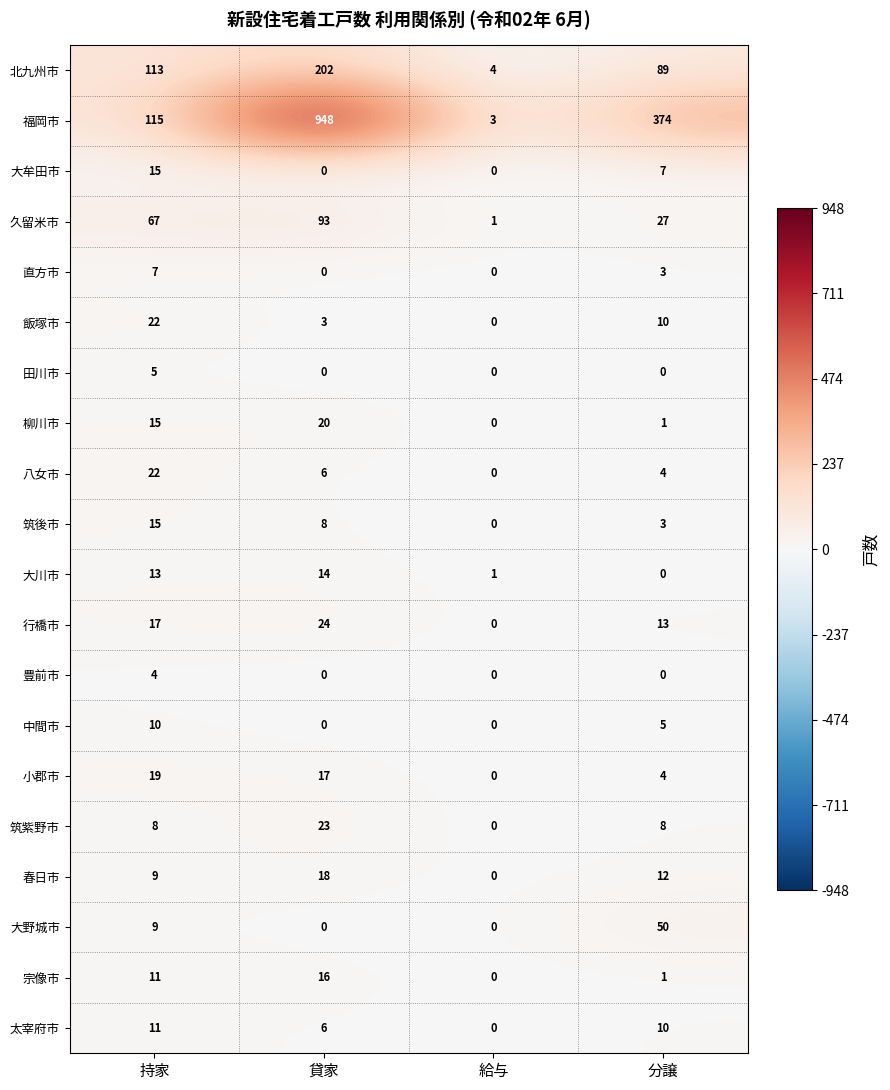

Count the 中間市 values in the range 0 to 10.

4